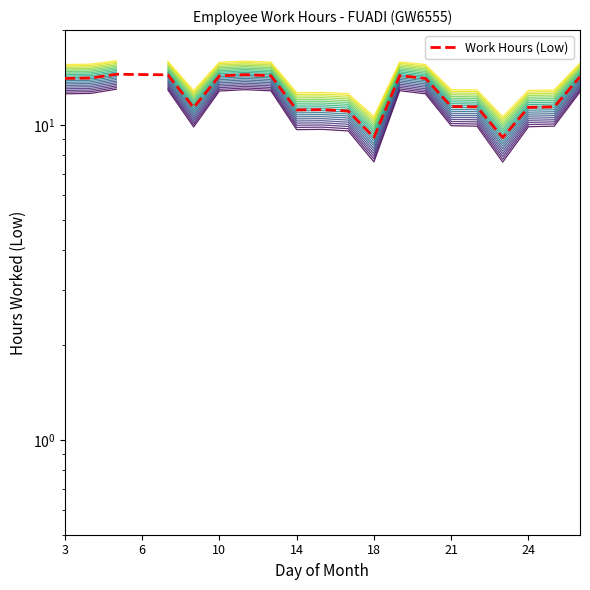

At which category does the data reach its first local peak?

10